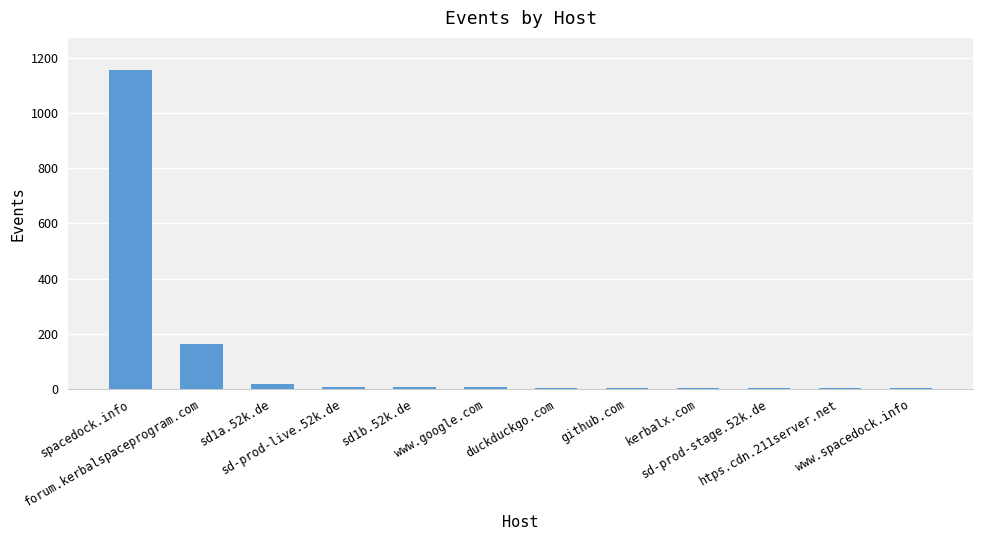

What is the sum of all values?

1371